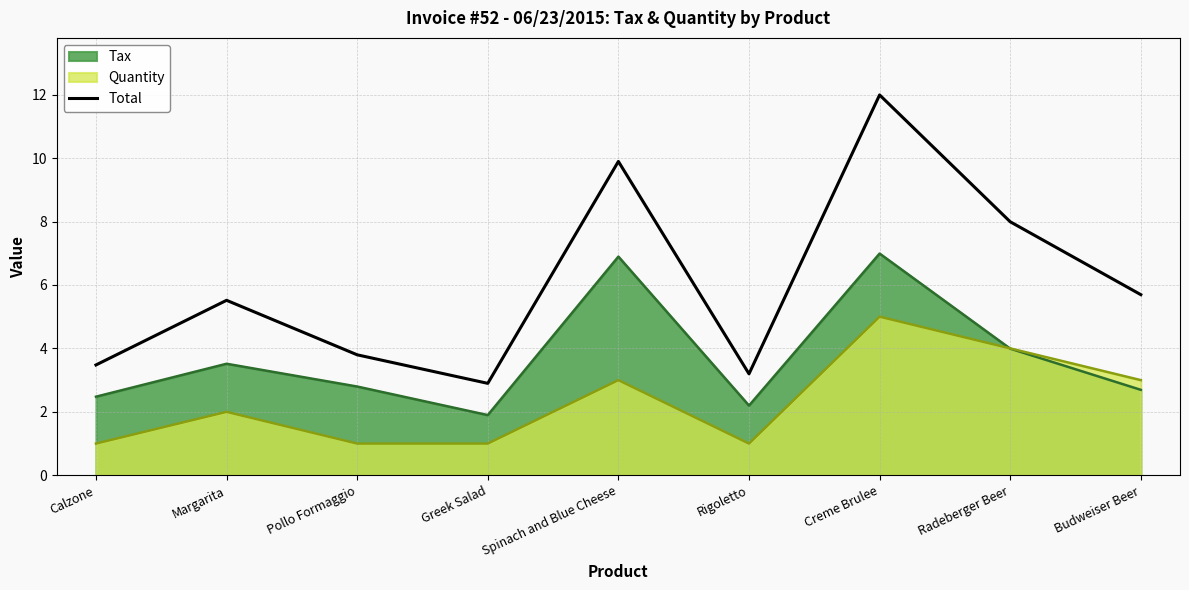

Rank the categories by value from lowest to highest.

Greek Salad, Rigoletto, Calzone, Pollo Formaggio, Margarita, Budweiser Beer, Radeberger Beer, Spinach and Blue Cheese, Creme Brulee